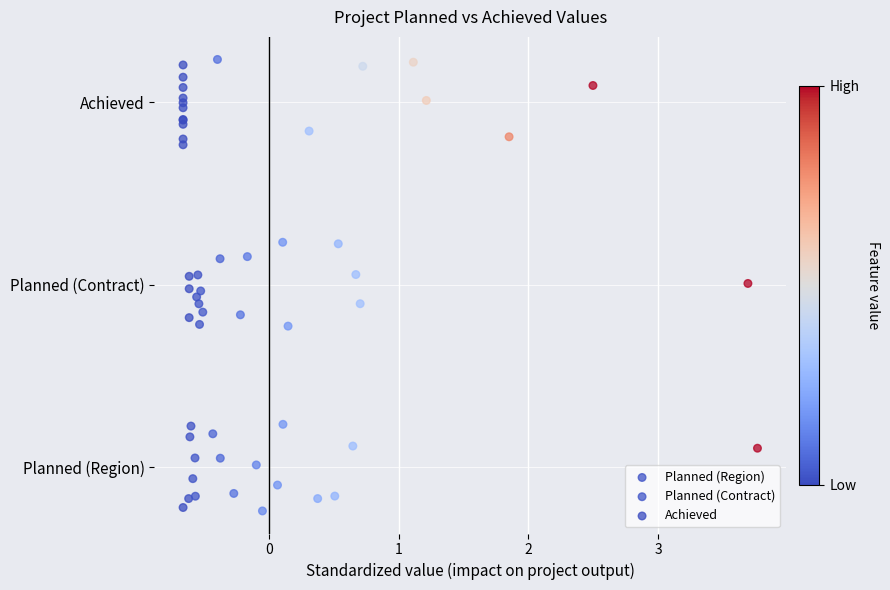

Which series contains the highest Y value?

Achieved